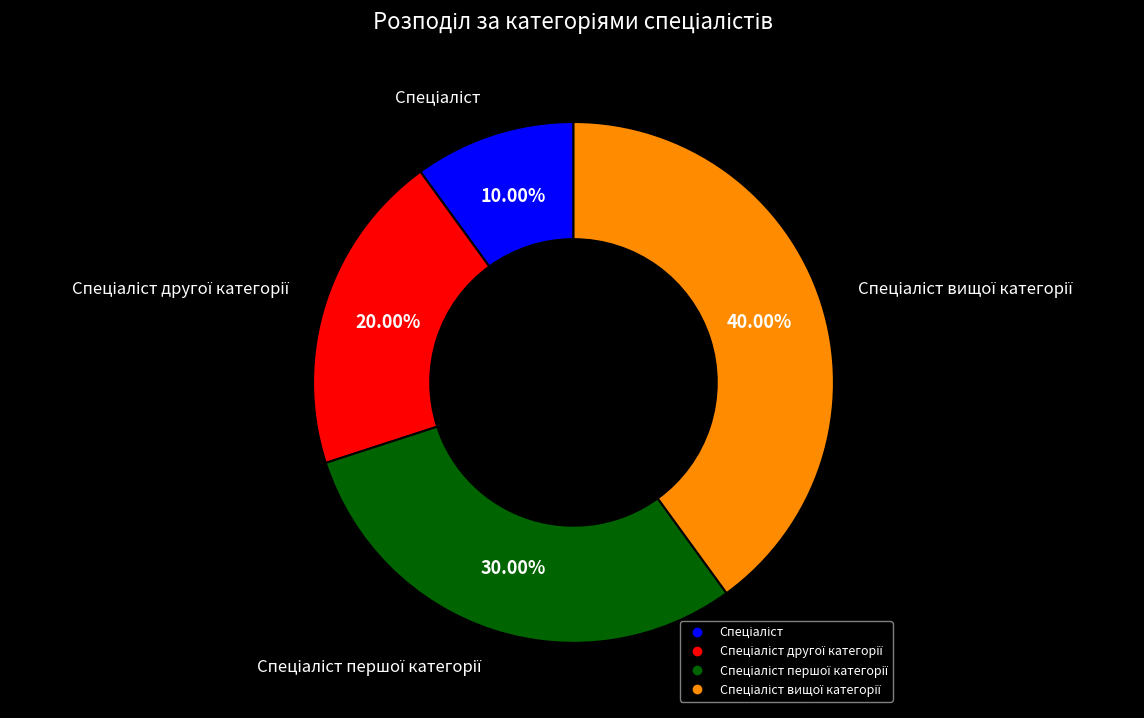

Does any single category account for the majority?

No